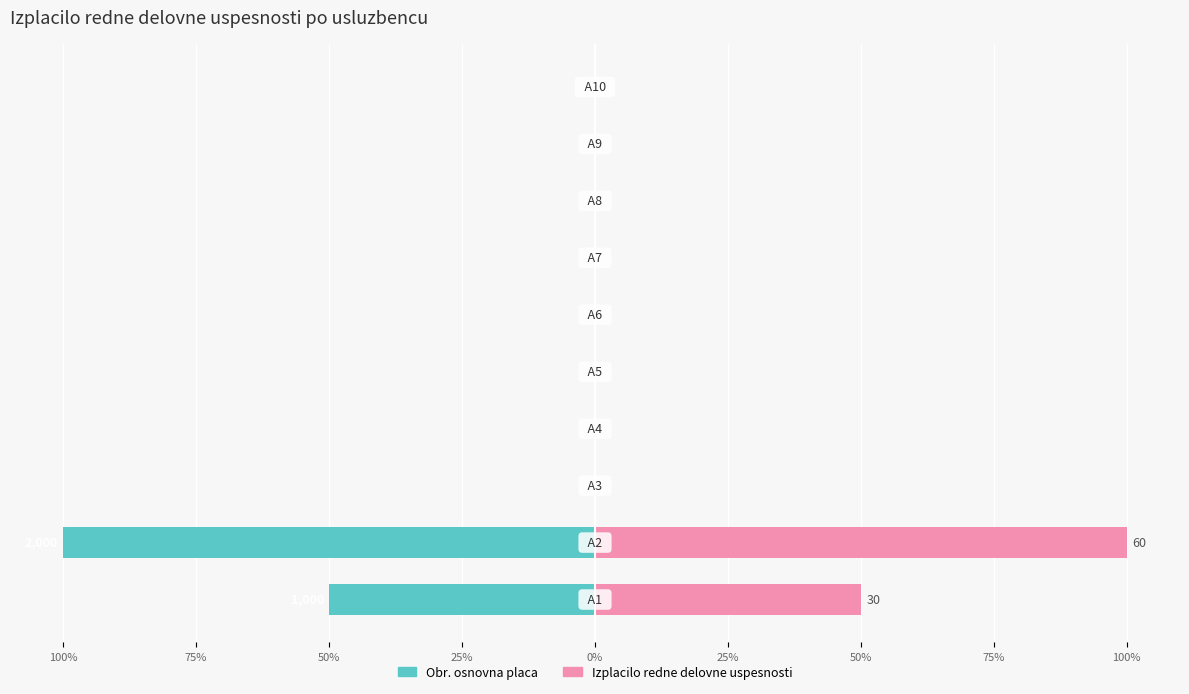

What are all the series names shown in the legend?

Obr. osnovna placa, Izplacilo redne delovne uspesnosti